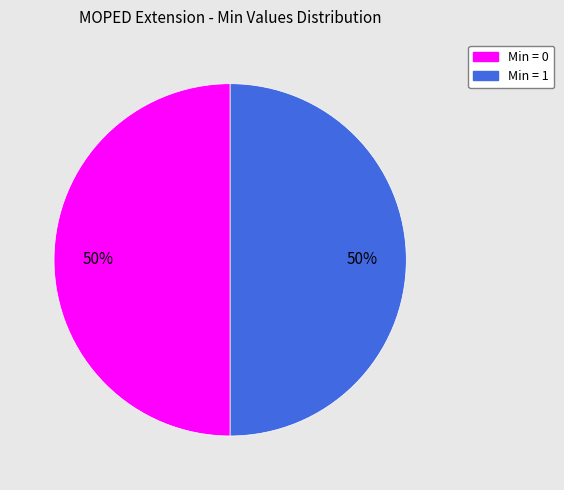

To the nearest percent, what is the average slice percentage?

50%